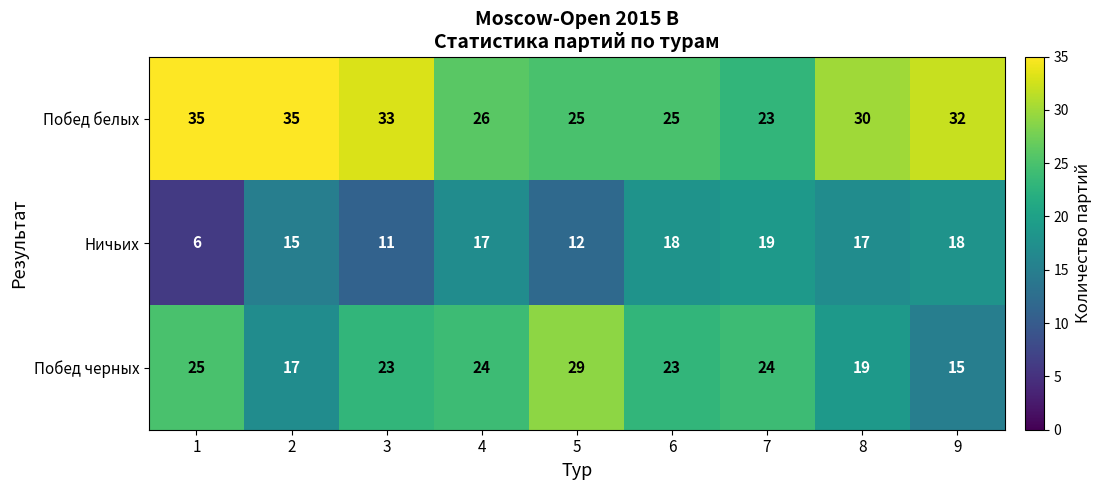

Is it true that Побед белых equals 30 at 8?

True